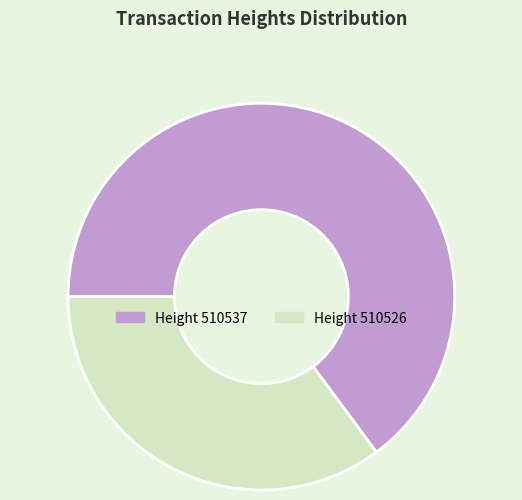

Is there any slice that represents more than half of the pie?

Yes